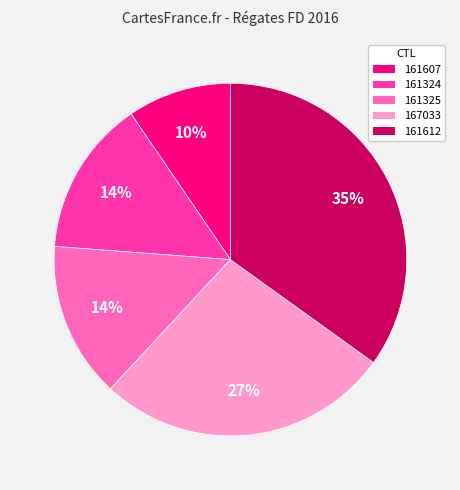

To the nearest percent, what portion does 167033 represent?

27%